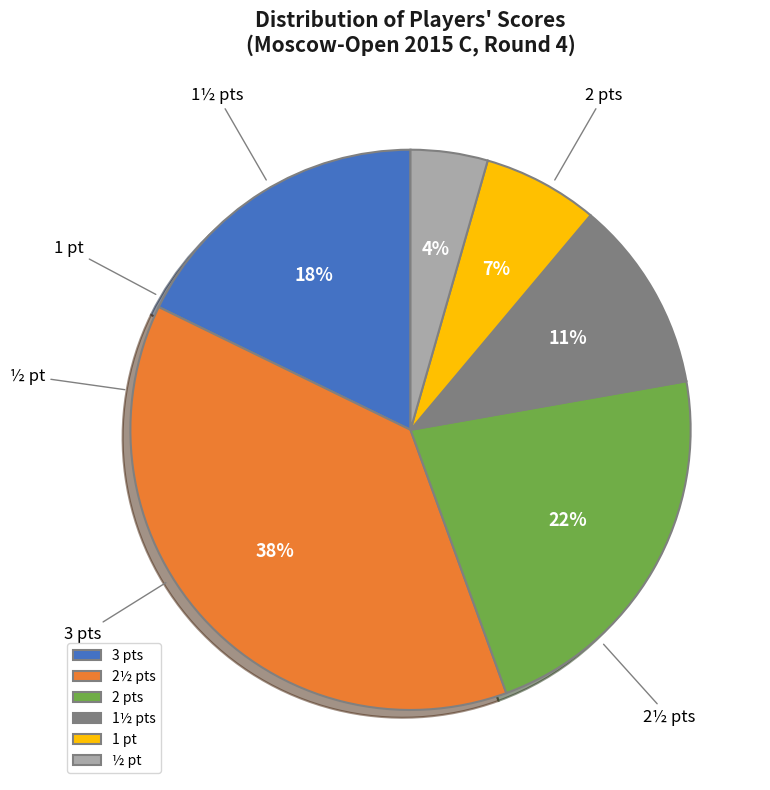

Count the number of slices in the pie.

6